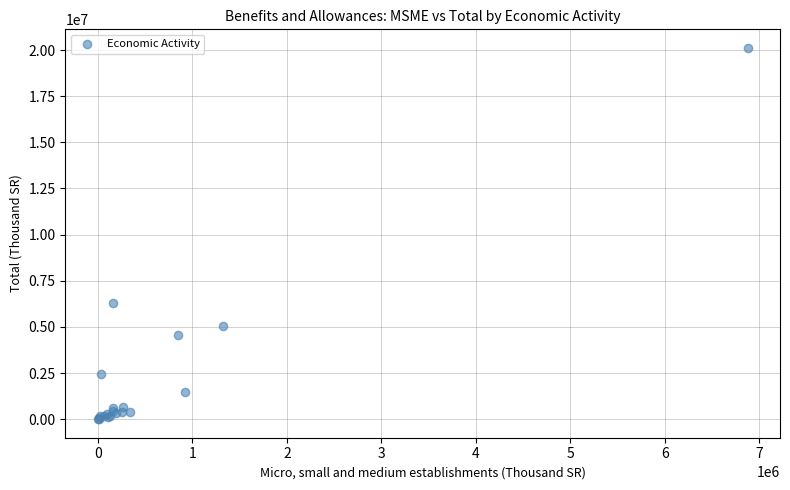

What Y value in the scatter plot is closest to 10058605?

6304998.7